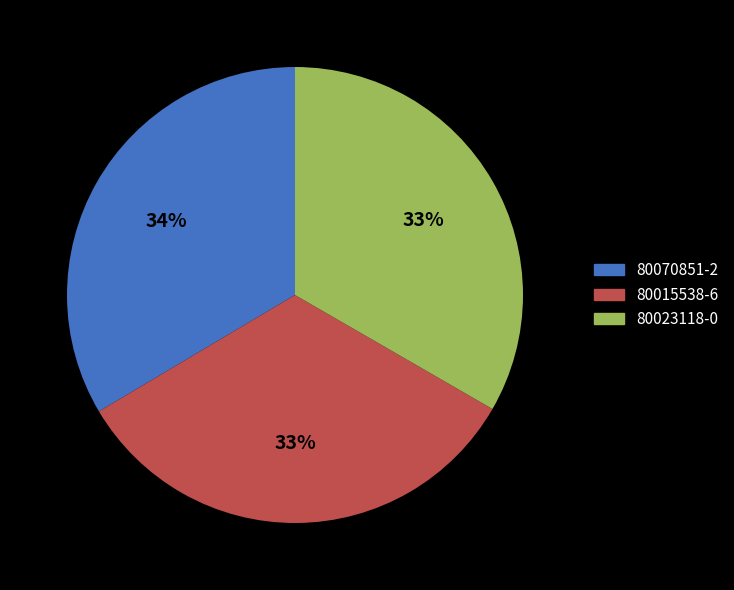

Is there a majority slice in this chart?

No